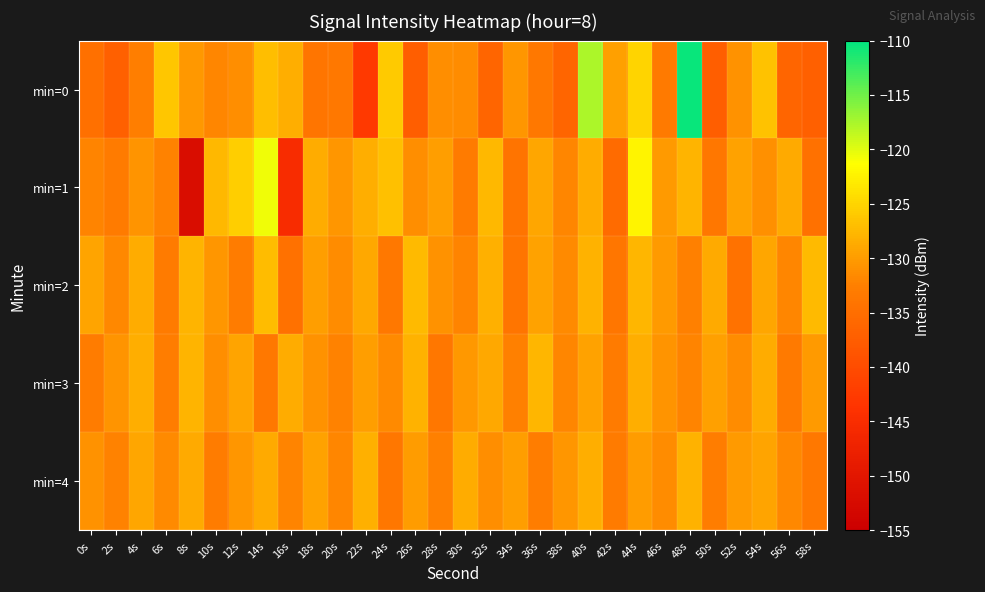

Rank the series by their maximum value, from highest to lowest.

min=0, min=1, min=2, min=3, min=4